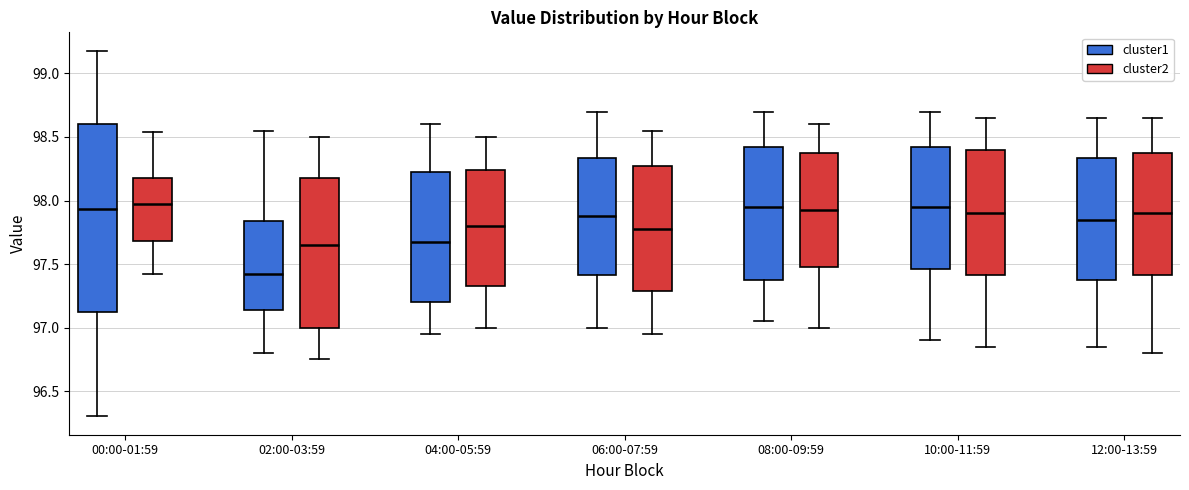

Reading left to right, transcribe this box plot: for each box, give where its median line is, the range the box spans, and where its two whiskers end, as read against the y-axis. The values are not printed on the chart, so give them approximately, as read against the axis.

00:00-01:59 (cluster1): median 97.95, box 97.15 to 98.60, whiskers 96.30 to 99.20
00:00-01:59 (cluster2): median 97.95, box 97.70 to 98.20, whiskers 97.40 to 98.55
02:00-03:59 (cluster1): median 97.45, box 97.15 to 97.85, whiskers 96.80 to 98.55
02:00-03:59 (cluster2): median 97.65, box 97.00 to 98.20, whiskers 96.75 to 98.50
04:00-05:59 (cluster1): median 97.70, box 97.20 to 98.25, whiskers 96.95 to 98.60
04:00-05:59 (cluster2): median 97.80, box 97.35 to 98.25, whiskers 97.00 to 98.50
06:00-07:59 (cluster1): median 97.90, box 97.40 to 98.35, whiskers 97.00 to 98.70
06:00-07:59 (cluster2): median 97.80, box 97.30 to 98.30, whiskers 96.95 to 98.55
08:00-09:59 (cluster1): median 97.95, box 97.40 to 98.45, whiskers 97.05 to 98.70
08:00-09:59 (cluster2): median 97.95, box 97.50 to 98.40, whiskers 97.00 to 98.60
10:00-11:59 (cluster1): median 97.95, box 97.45 to 98.45, whiskers 96.90 to 98.70
10:00-11:59 (cluster2): median 97.90, box 97.40 to 98.40, whiskers 96.85 to 98.65
12:00-13:59 (cluster1): median 97.85, box 97.40 to 98.35, whiskers 96.85 to 98.65
12:00-13:59 (cluster2): median 97.90, box 97.40 to 98.40, whiskers 96.80 to 98.65